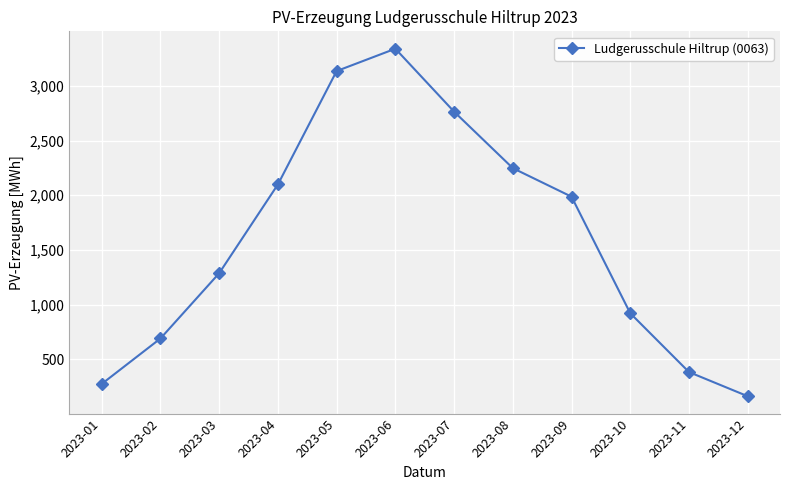

The value at 2023-08 is 646.1. True or false?

False